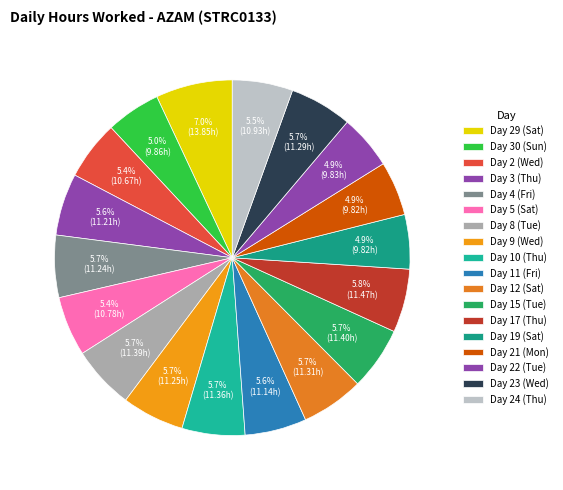

Between Day 21 (Mon) and Day 24 (Thu), which is larger?

Day 24 (Thu)